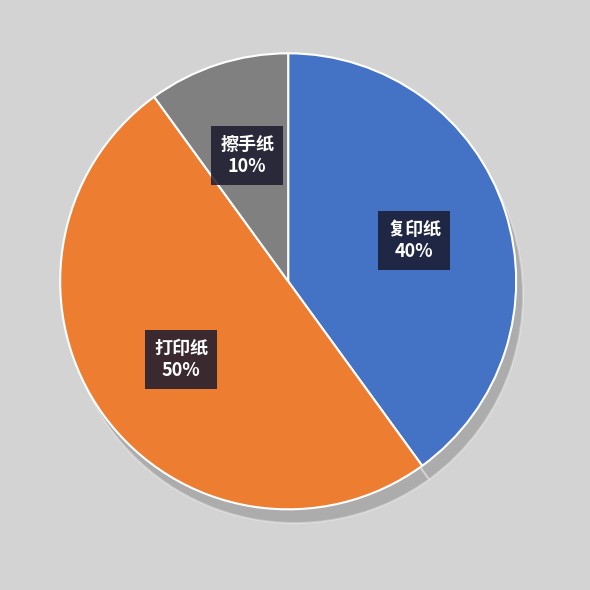

What is the ratio of the value at 复印纸 to the value at 打印纸?

0.8